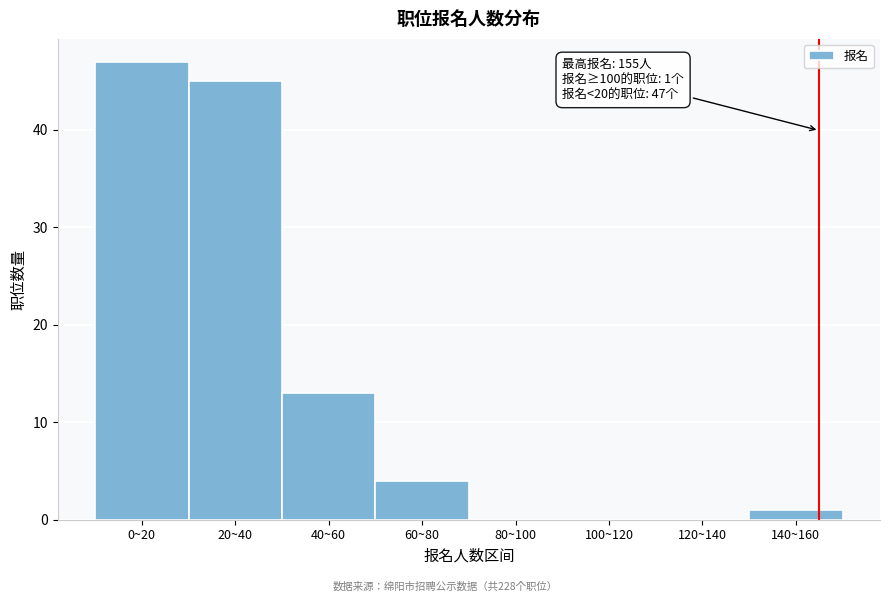

Reading left to right, transcribe all the data shown in this chart.

0~20=47	20~40=45	40~60=13	60~80=4	80~100=0	100~120=0	120~140=0	140~160=1